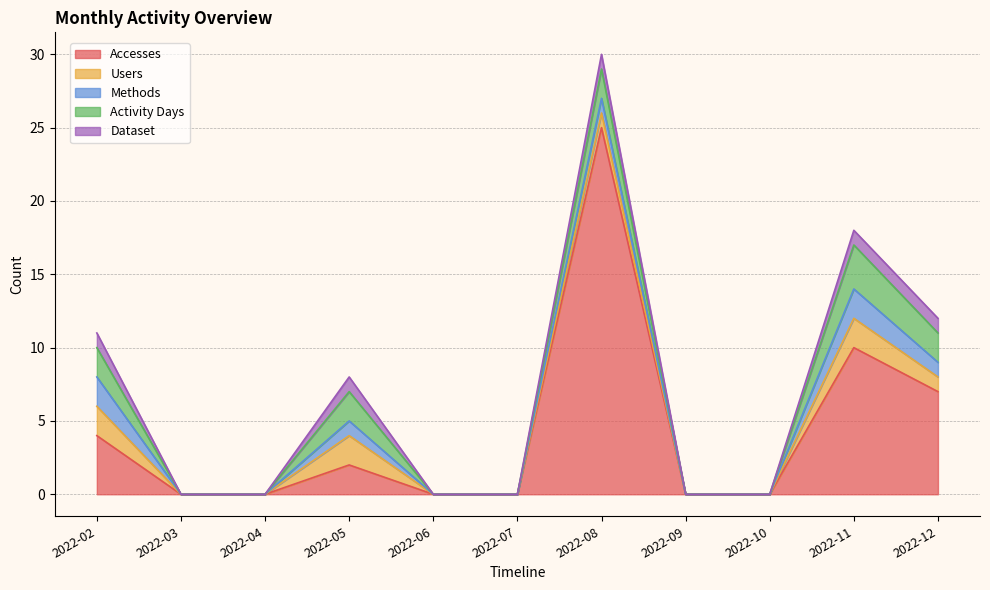

At which label does Dataset reach its peak?

2022-02